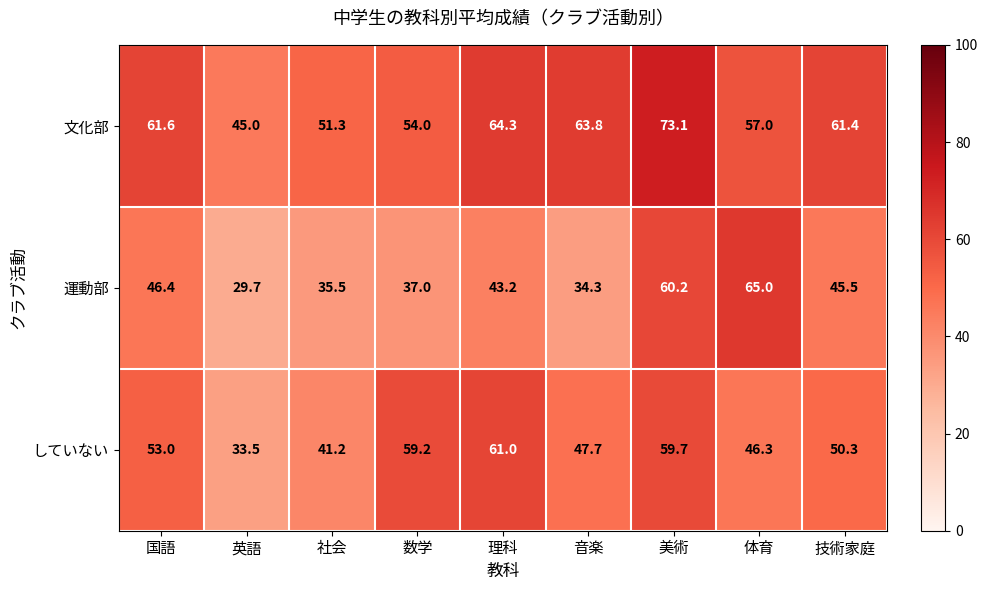

What is the maximum value shown in the chart?

73.1